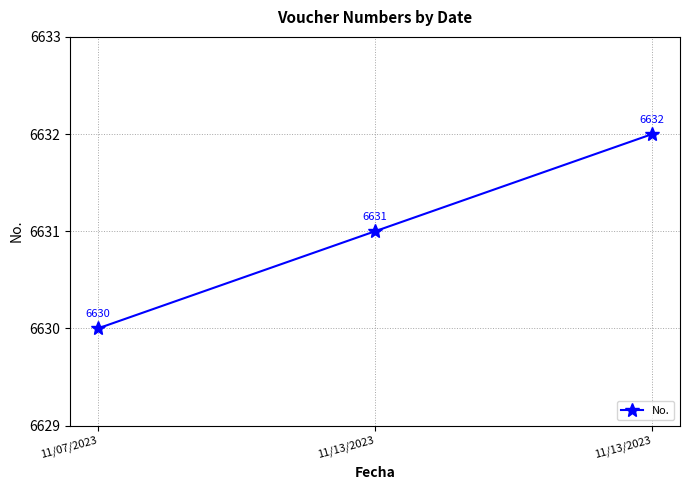

Is it true that the value at 11/13/2023 is 6632?

True